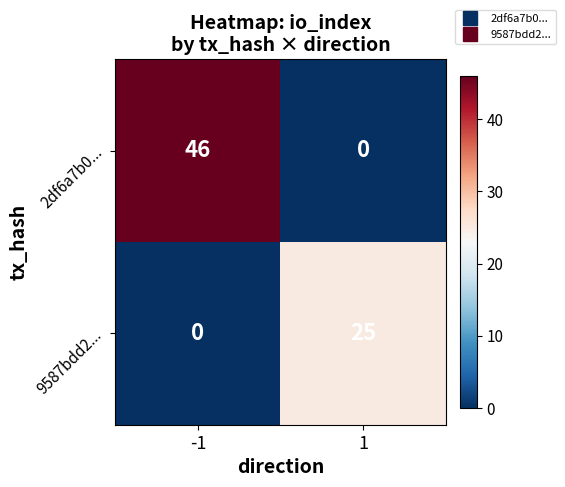

The value of 2df6a7b0... at -1 is 46. True or false?

True